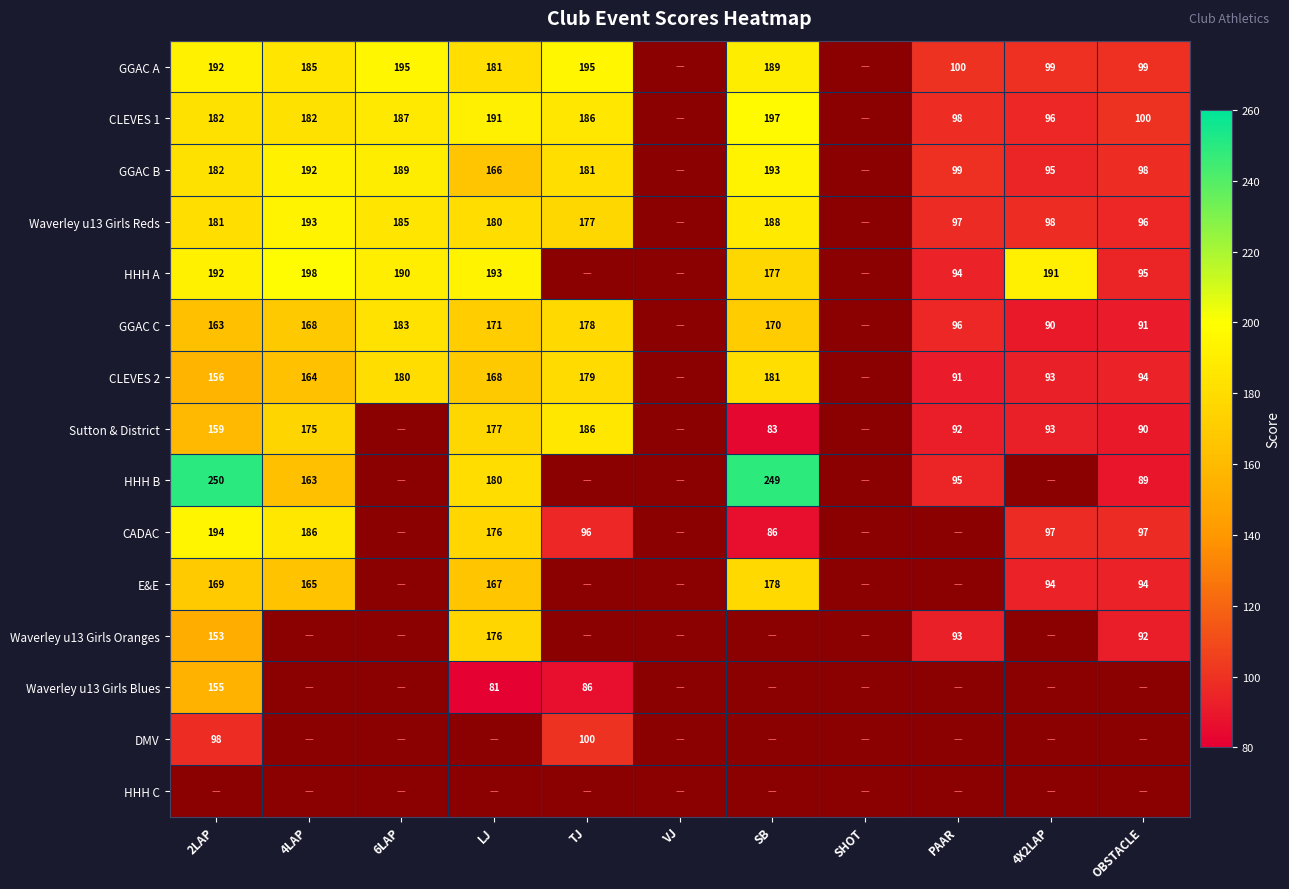

What is the sum of the HHH B values at LJ and SB?

429